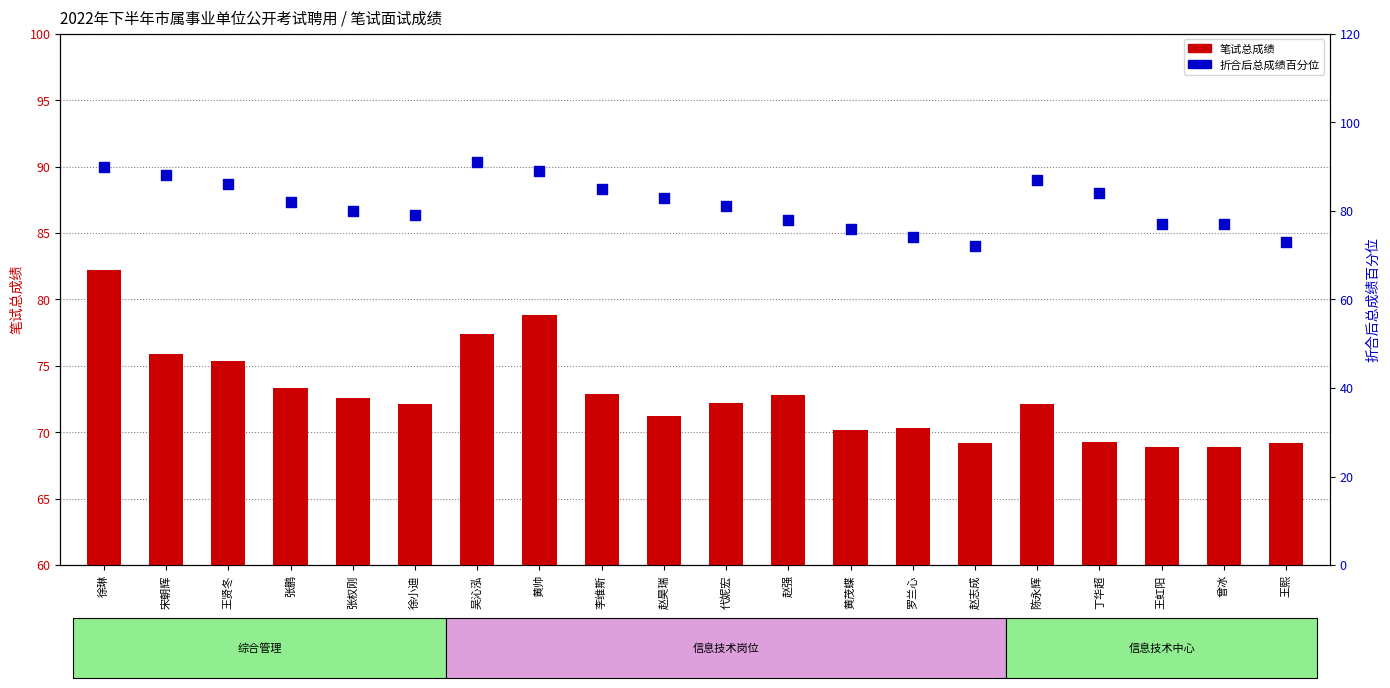

Which series has the largest Y range (max minus min)?

折合后总成绩百分位